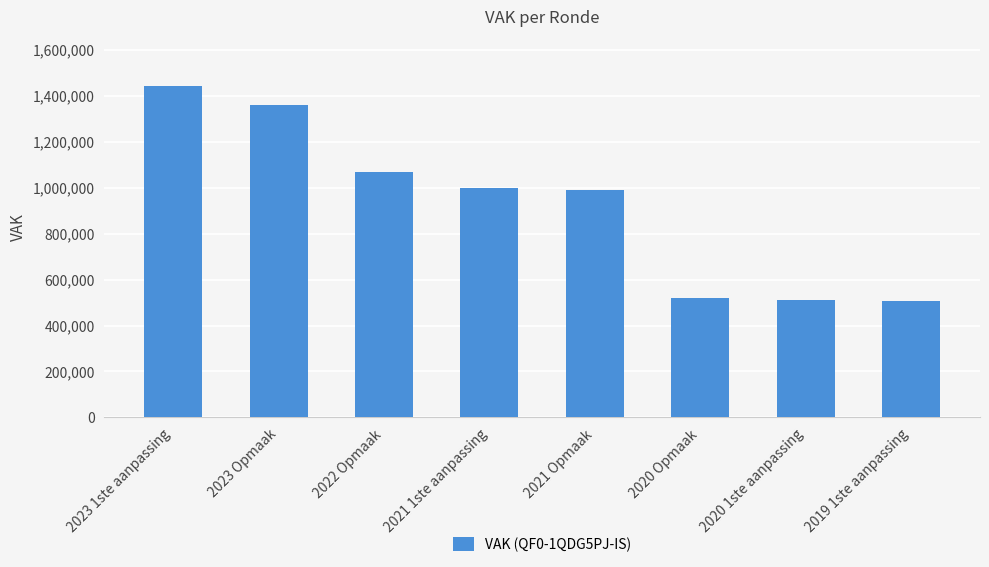

Which has a higher value, 2023 Opmaak or 2020 Opmaak?

2023 Opmaak